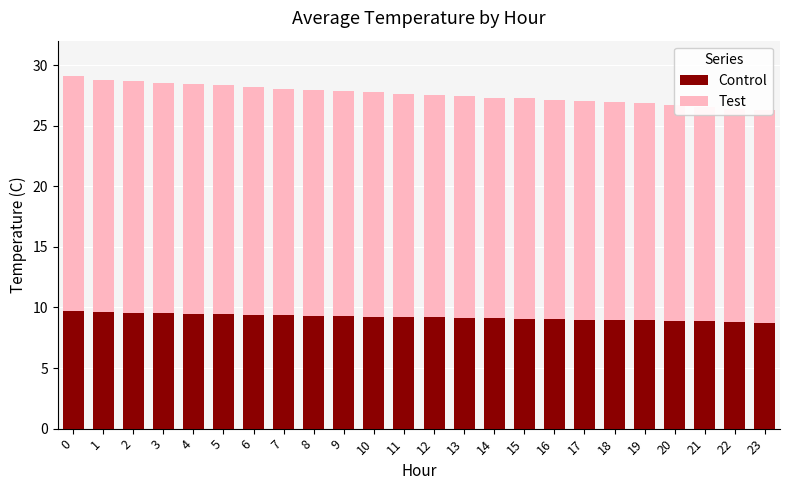

What is the difference between the maximum and second lowest values in the Test series?

1.8